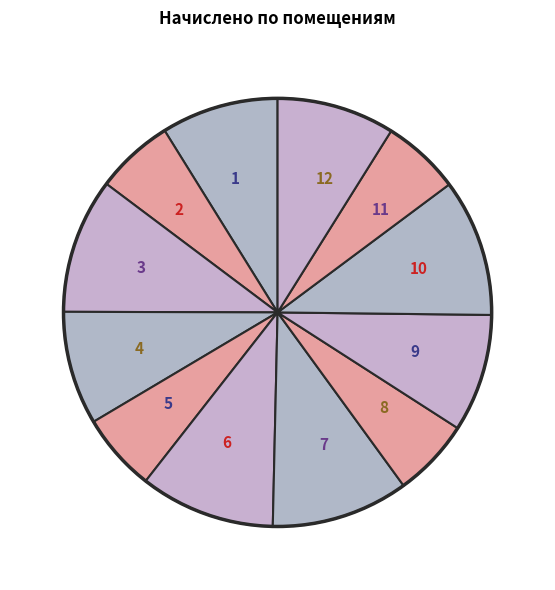

Combined, do 3 and 5 account for over 50%?

No